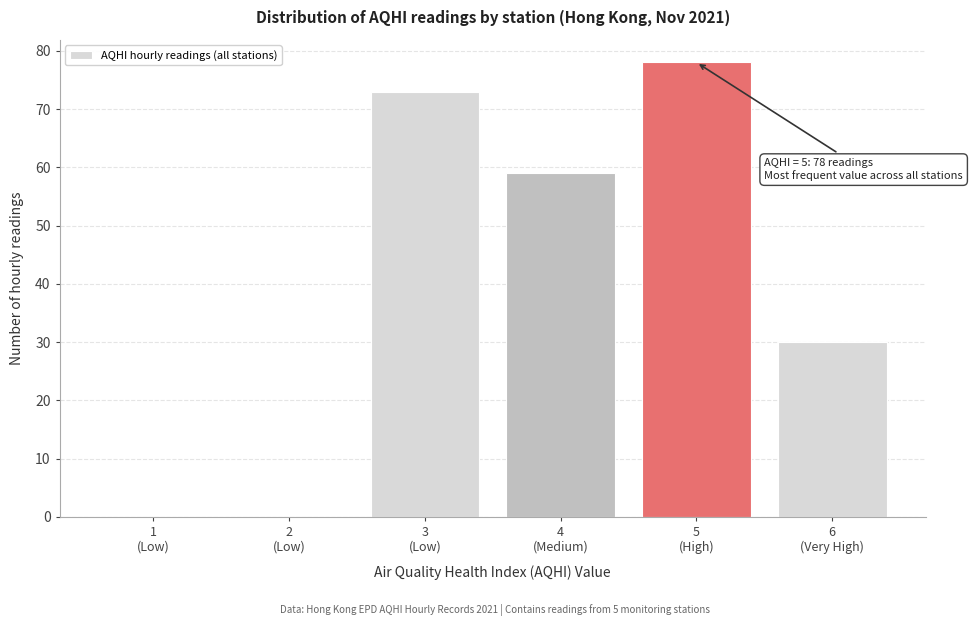

What is the sum of all values?

240